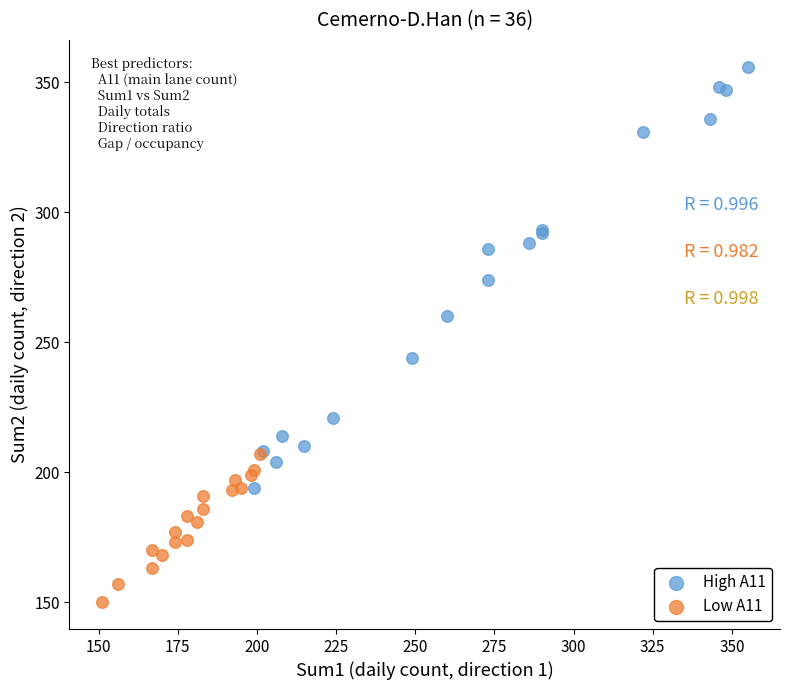

Which series has the largest Y range (max minus min)?

High A11